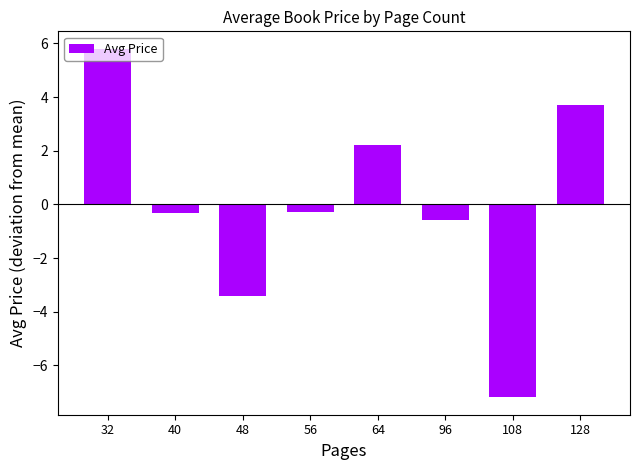

Reading right to left, transcribe all the data shown in this chart.

128=3.7	108=-7.2	96=-0.6	64=2.2	56=-0.3	48=-3.4	40=-0.3	32=5.8